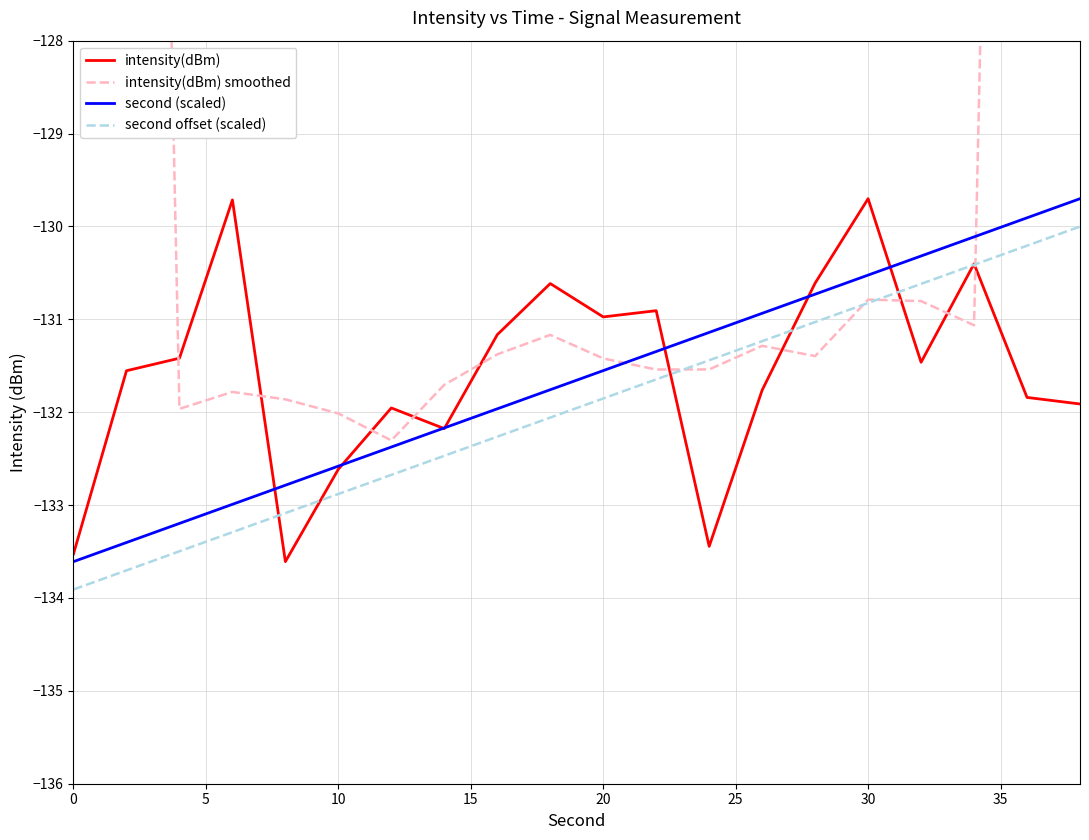

Rank the series by their maximum value, from highest to lowest.

intensity(dBm) smoothed, intensity(dBm), second (scaled), second offset (scaled)